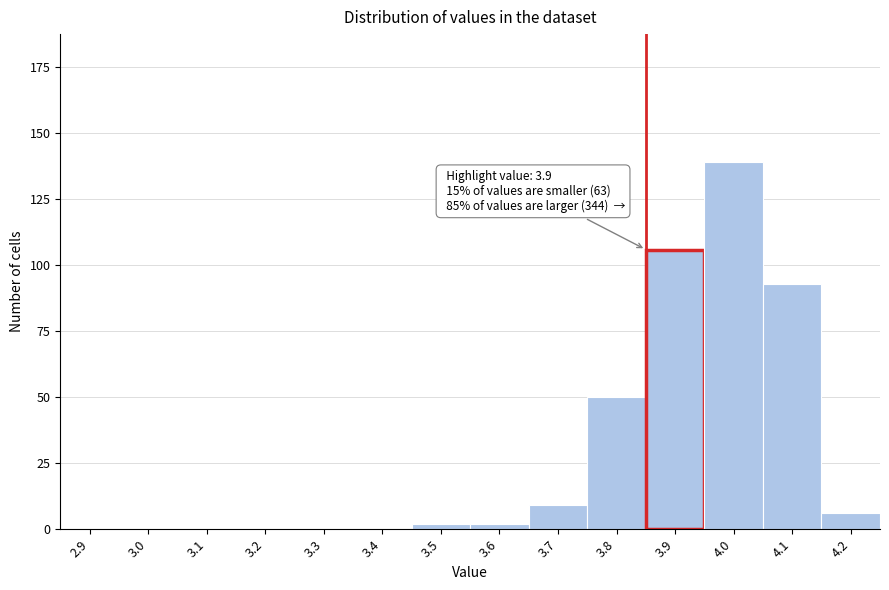

Reading left to right, extract all data points from this chart.

2.9=0	3.0=0	3.1=0	3.2=0	3.3=0	3.4=0	3.5=2	3.6=2	3.7=9	3.8=50	3.9=106	4.0=139	4.1=93	4.2=6